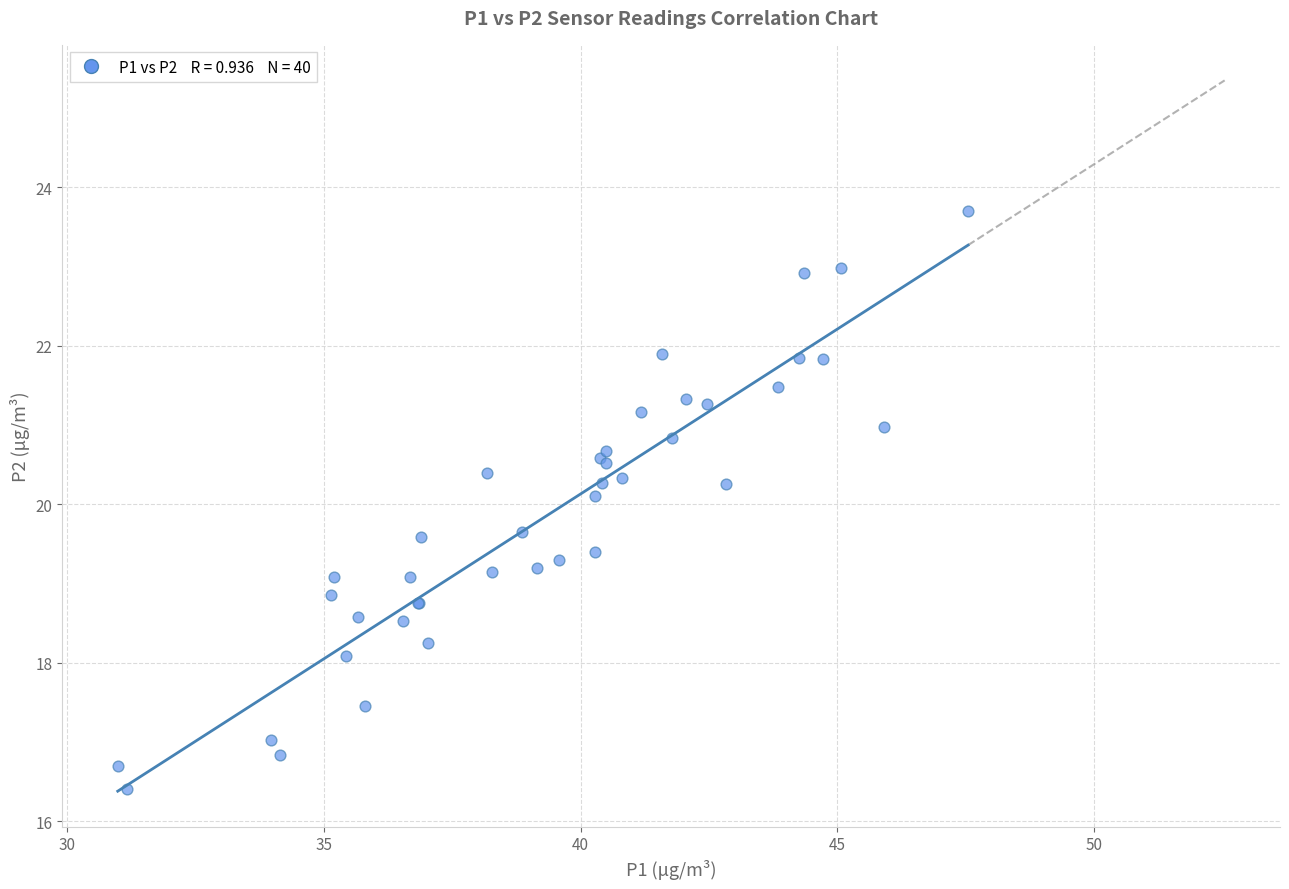

What Y value in the scatter plot is closest to 20?

20.1